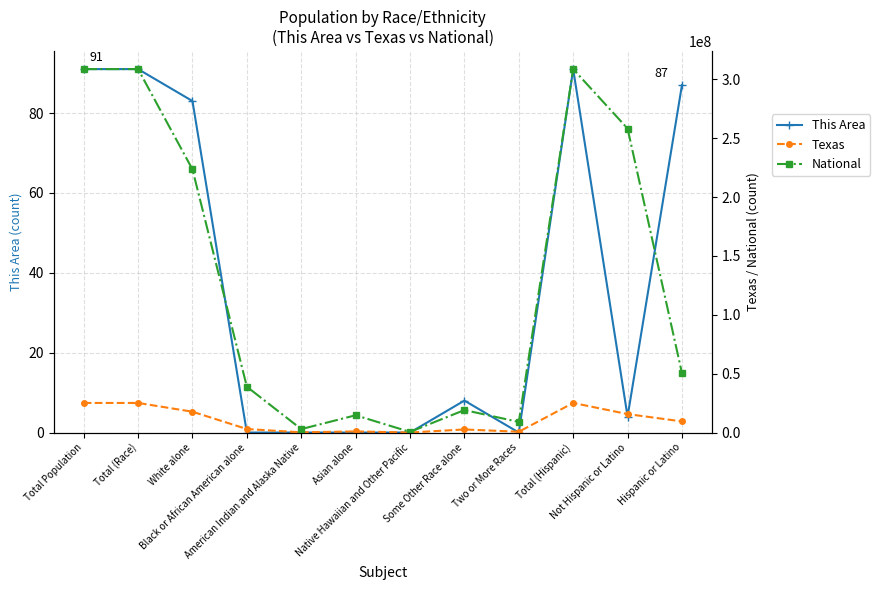

What is the value of the Texas point at the 1st from the left?

25145561